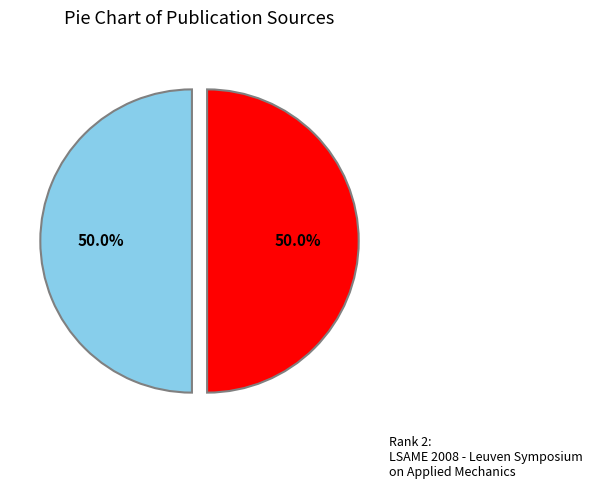

To the nearest percent, what is the average slice percentage?

50%